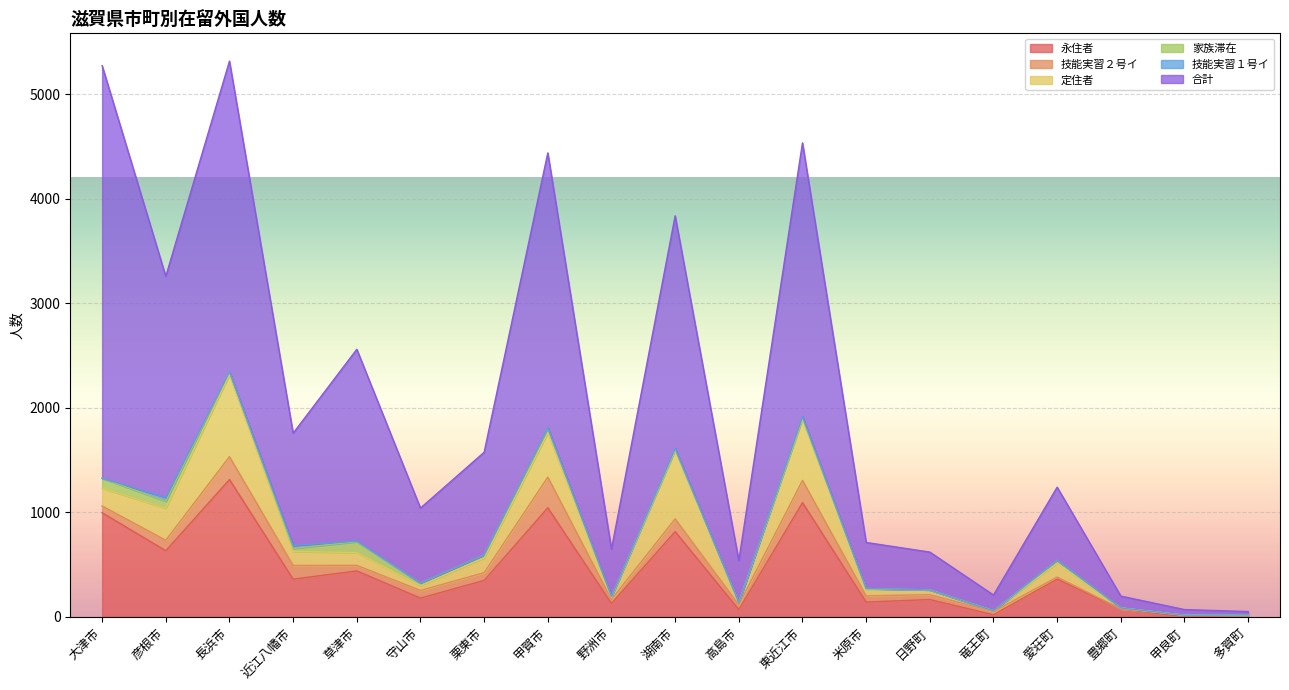

What is the label of the 19th point from the left?

多賀町